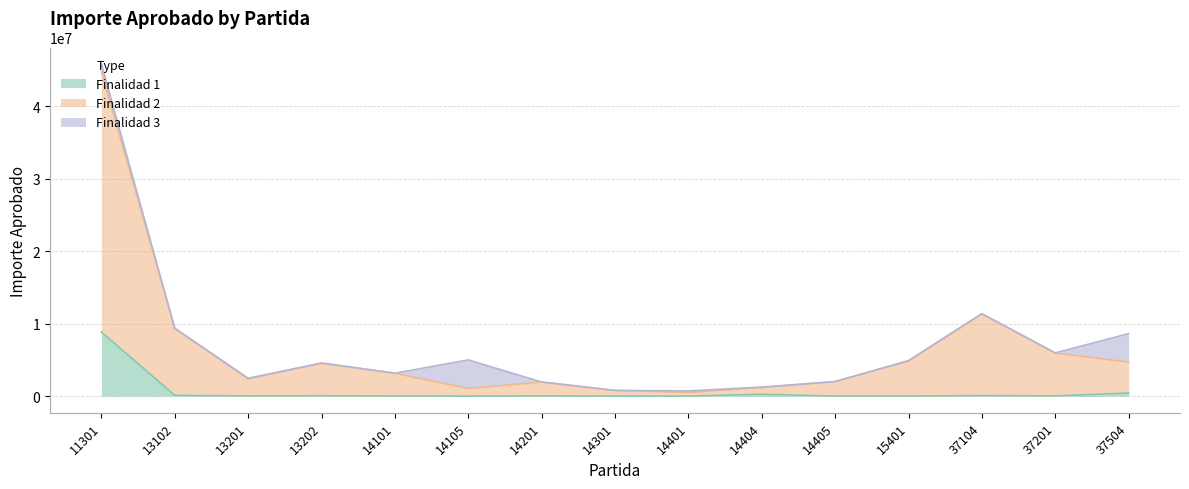

At how many categories does at least one series exceed 21622827?

1